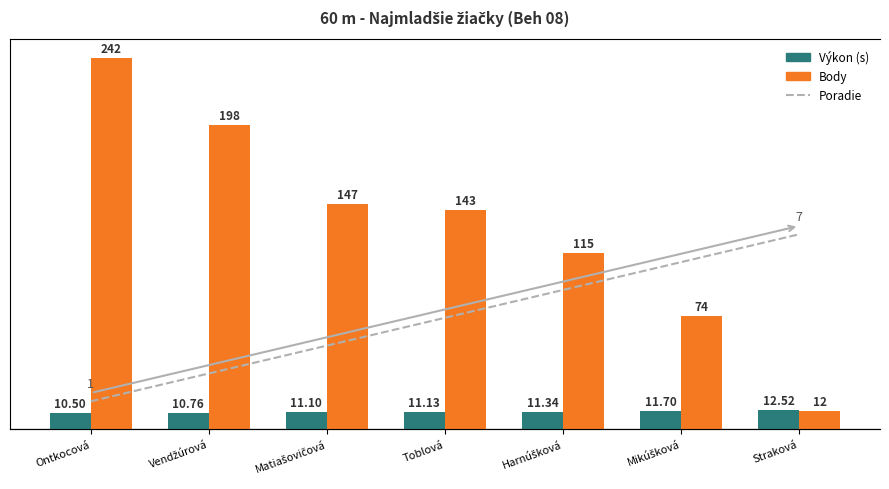

Which category has the highest value in the Poradie series?

Straková